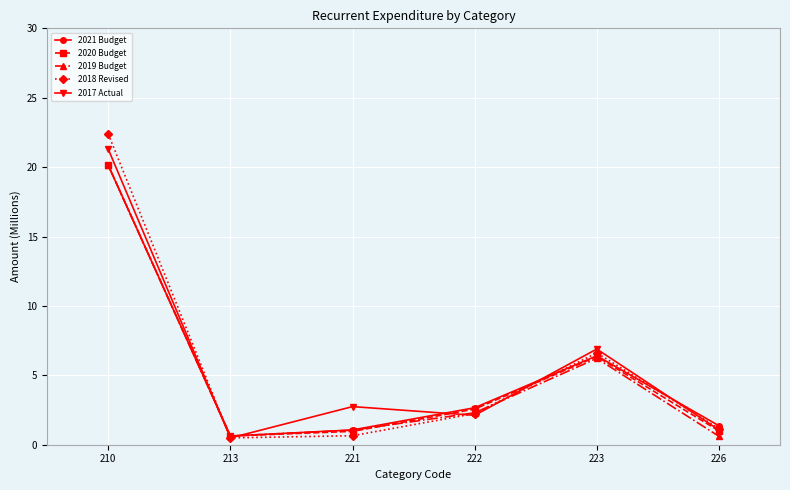

Where is the first local maximum for 2018 Revised?

223